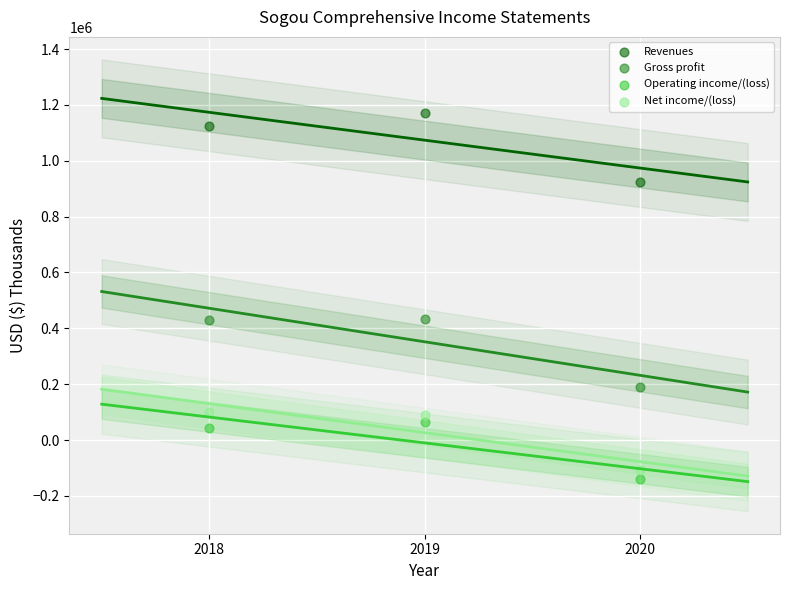

In the Revenues series, what Y value is closest to 1048458?

1124158